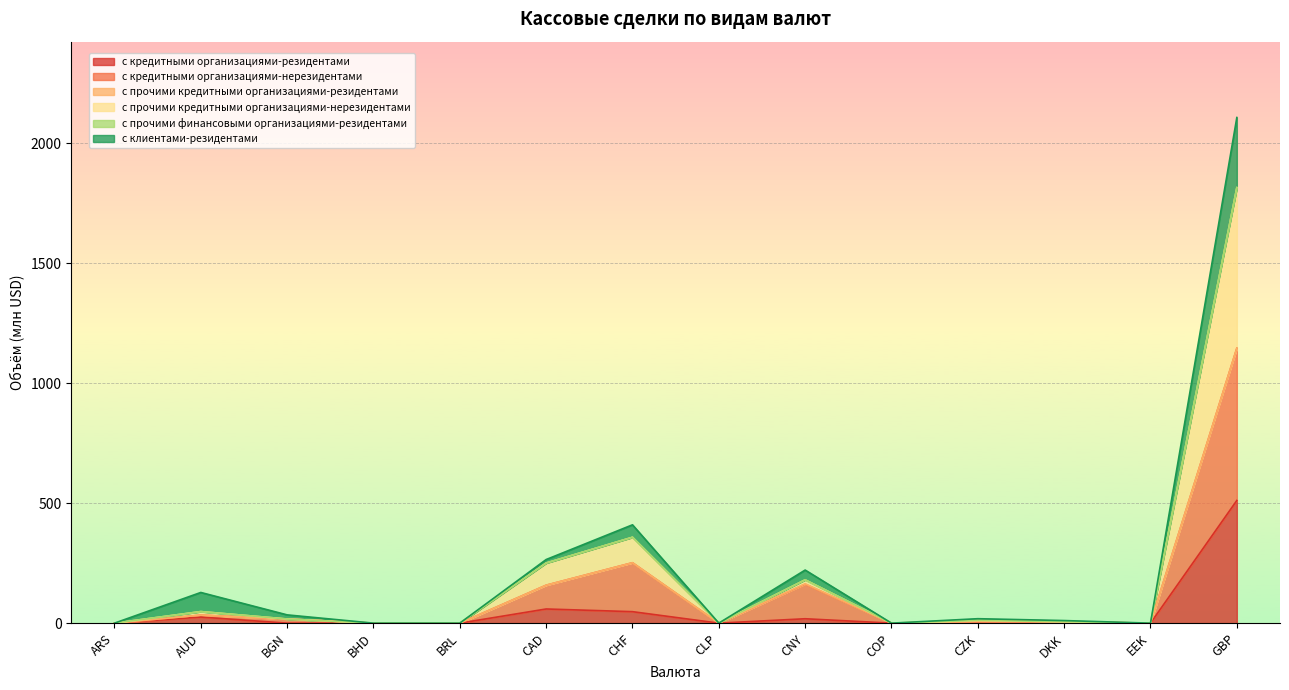

What is the highest value of the с кредитными организациями-резидентами series?

511.5